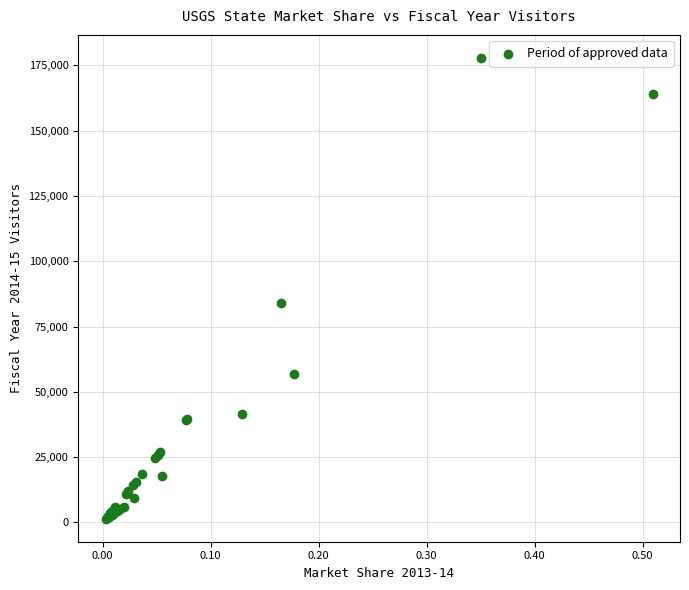

What Y value in the scatter plot is closest to 89668?

83892.1